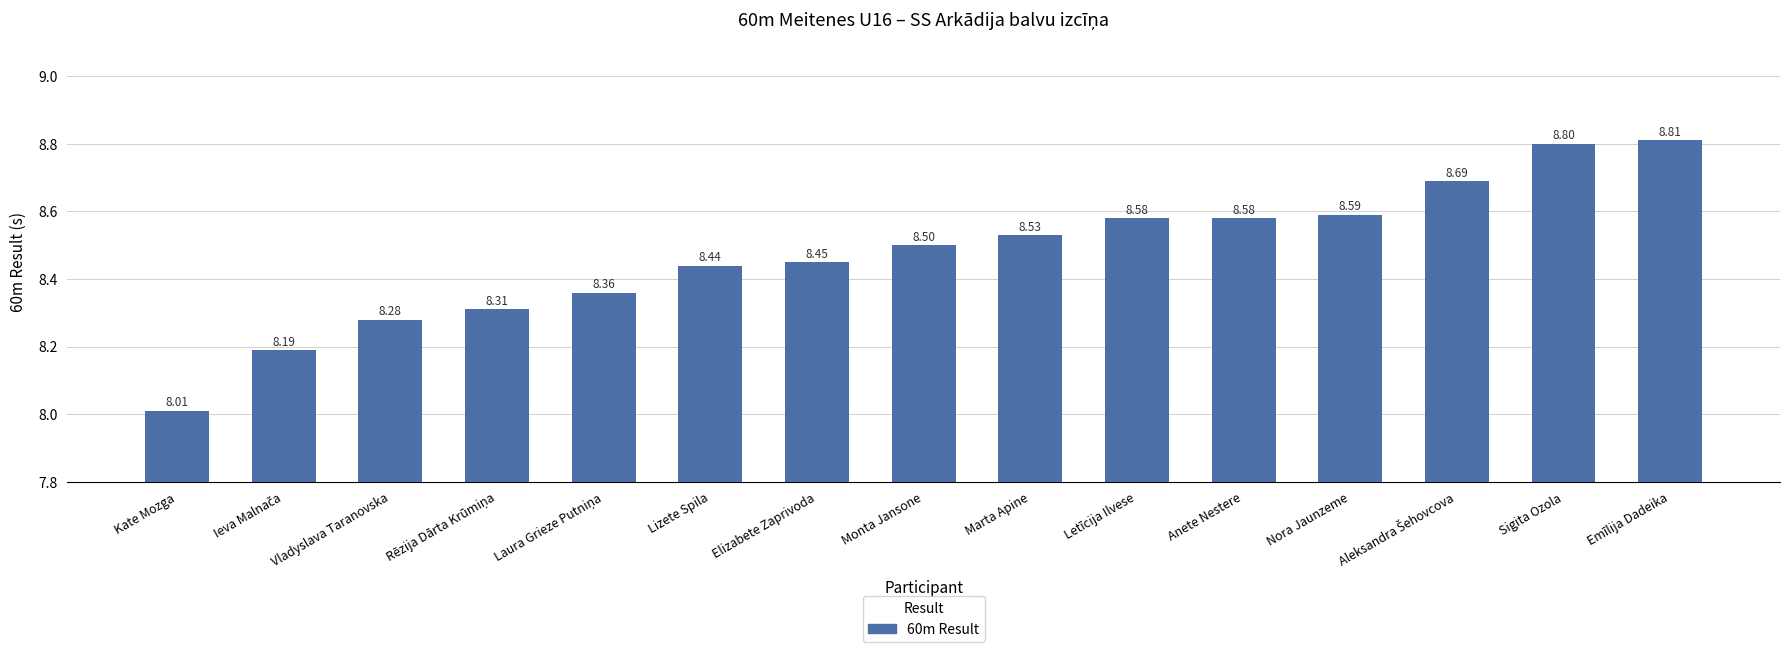

At which category does the chart reach its minimum across all series?

Kate Mozga